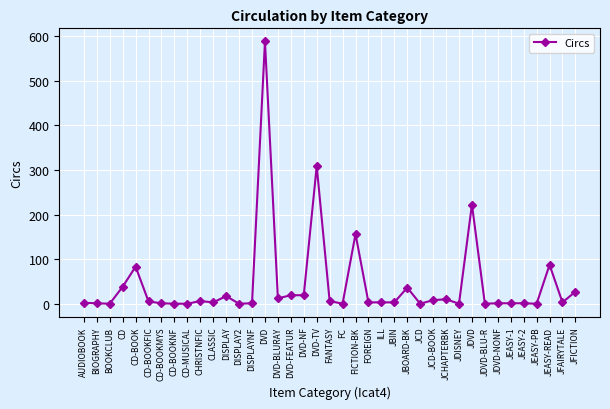

Approximately how many times larger is the value at DVD-BLURAY compared to DISPLAYNF?

6.5